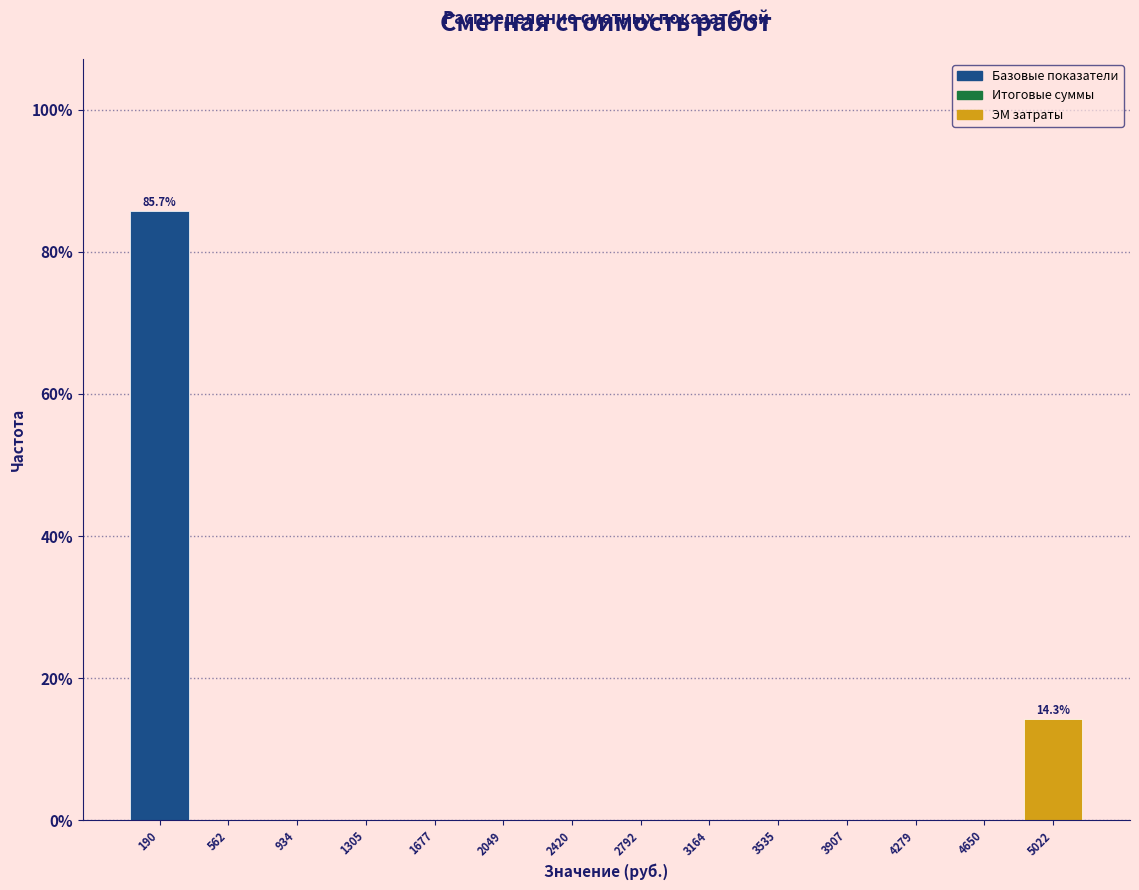

Over which range of the x-axis is the bar tallest?

0 to 400